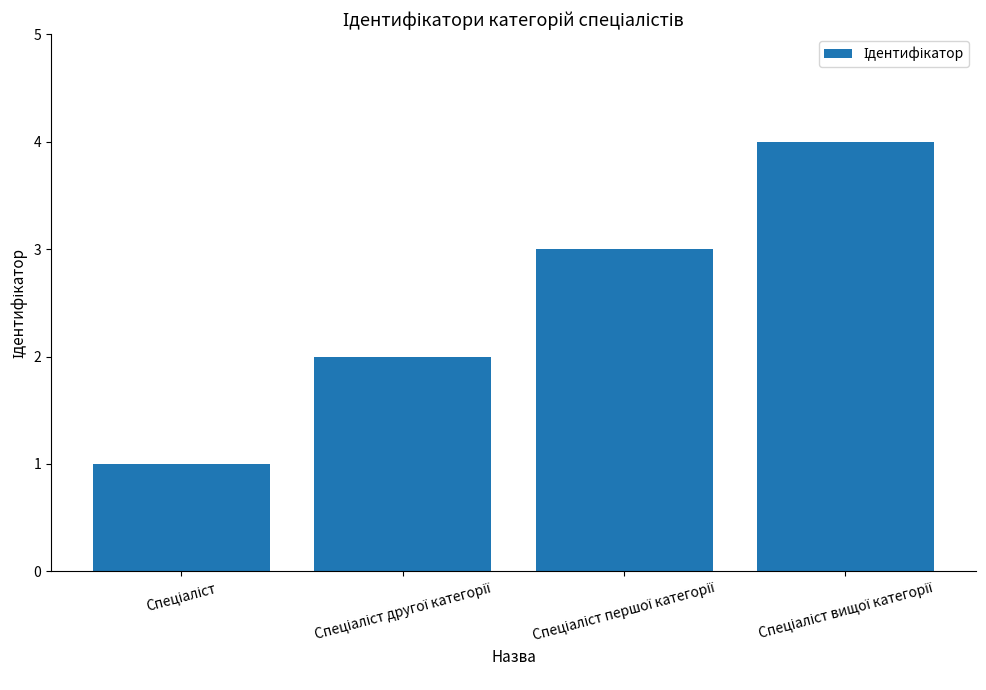

What is the maximum value shown in the chart?

4